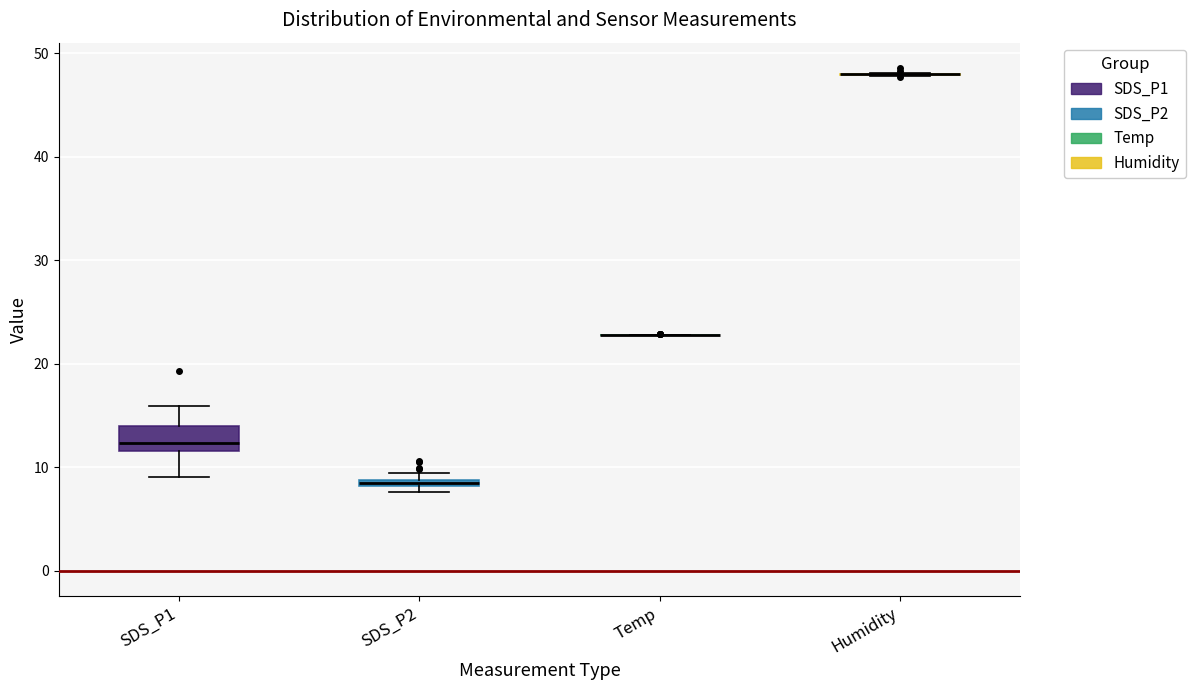

Which box is the tallest, from its lower edge to its upper edge?

SDS_P1